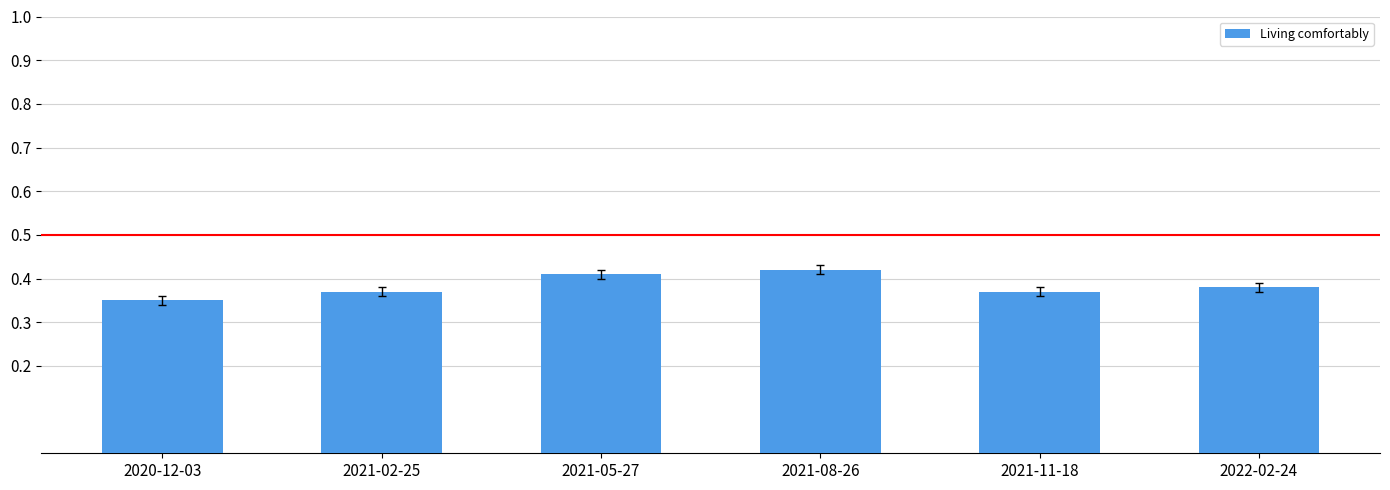

Which category has the lowest value across all series?

2020-12-03